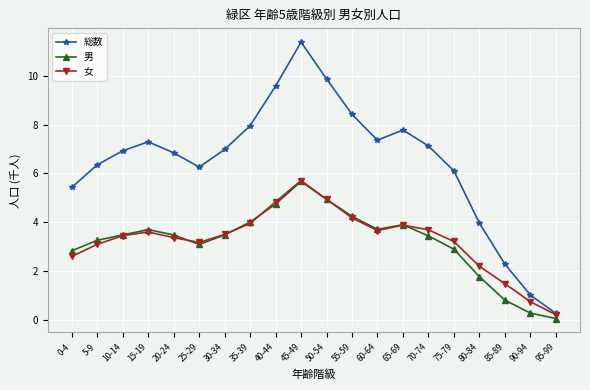

What is the difference between the highest and lowest values at 90-94?

0.7